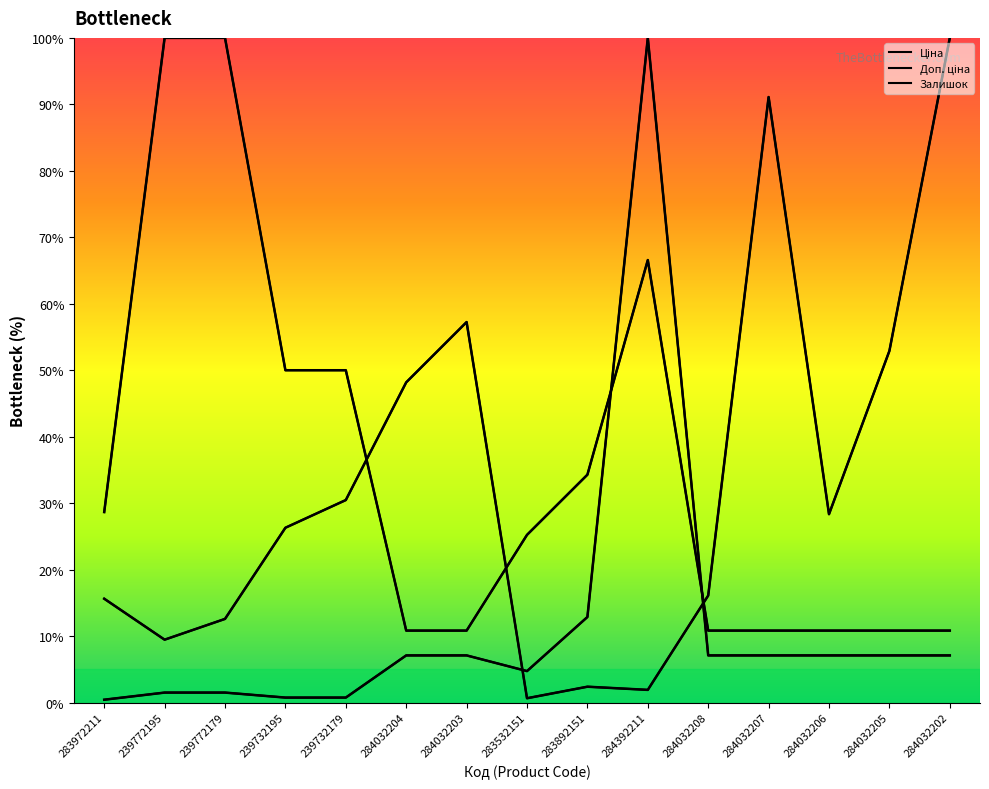

The value of Залишок at 283972211 is 26.2. True or false?

False